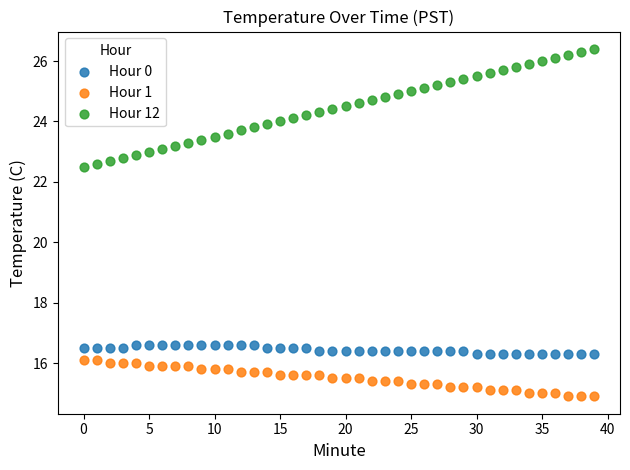

What are all the series names shown in the legend?

Hour 0, Hour 1, Hour 12